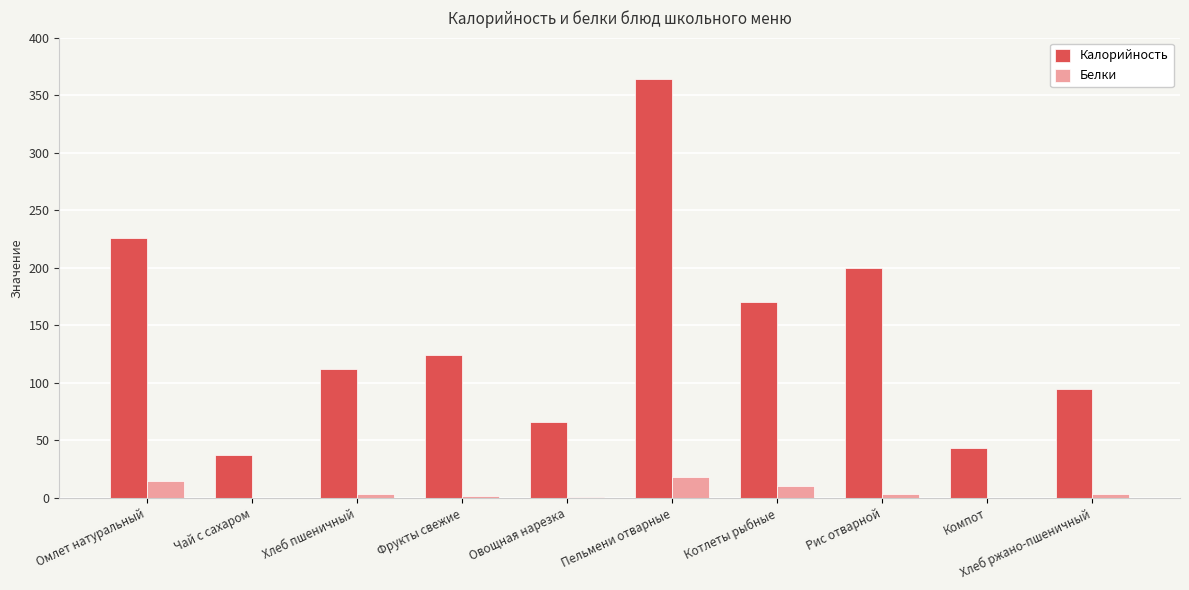

How many groups of bars are there?

10